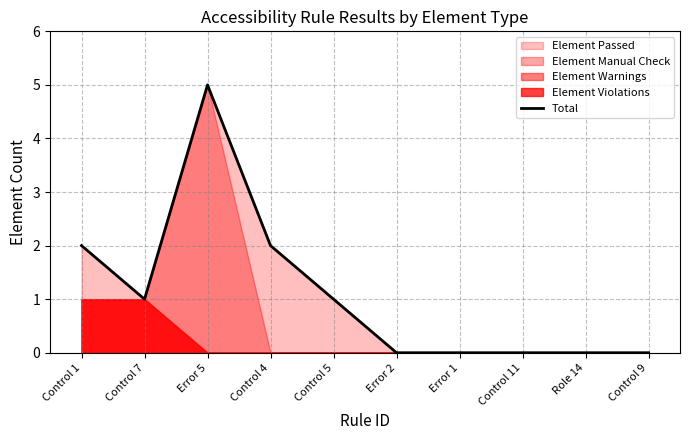

Approximately how many times larger is the value at Error 5 compared to Control 5?

5.0